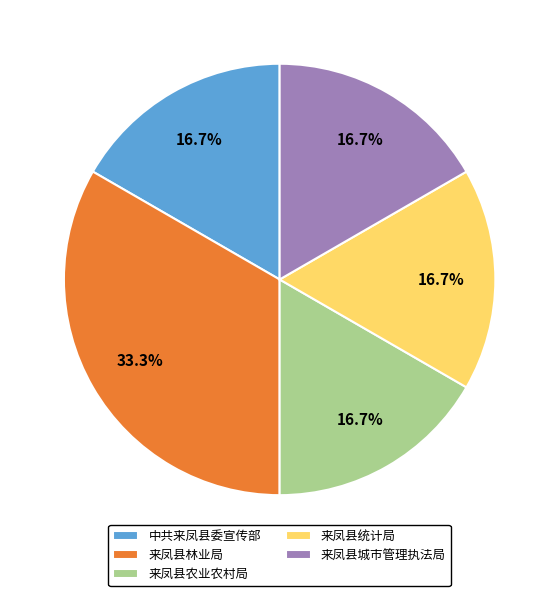

The 来凤县农业农村局 slice represents 11% of the pie. True or false?

False